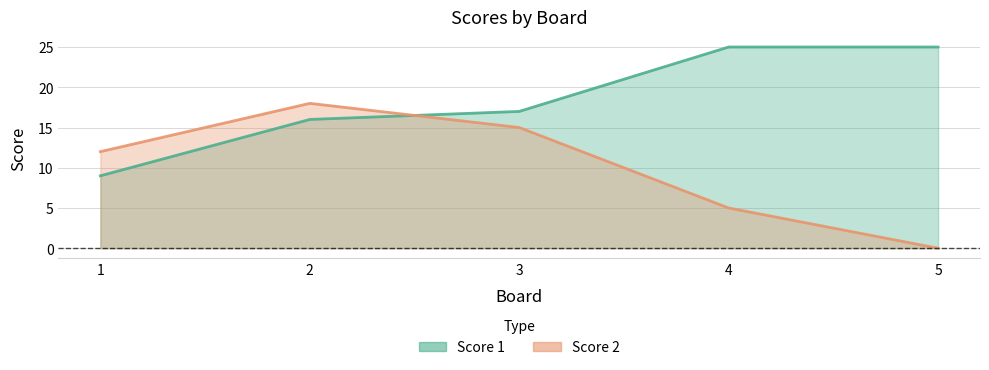

What is the value of the Score 2 point at the 1st from the left?

12